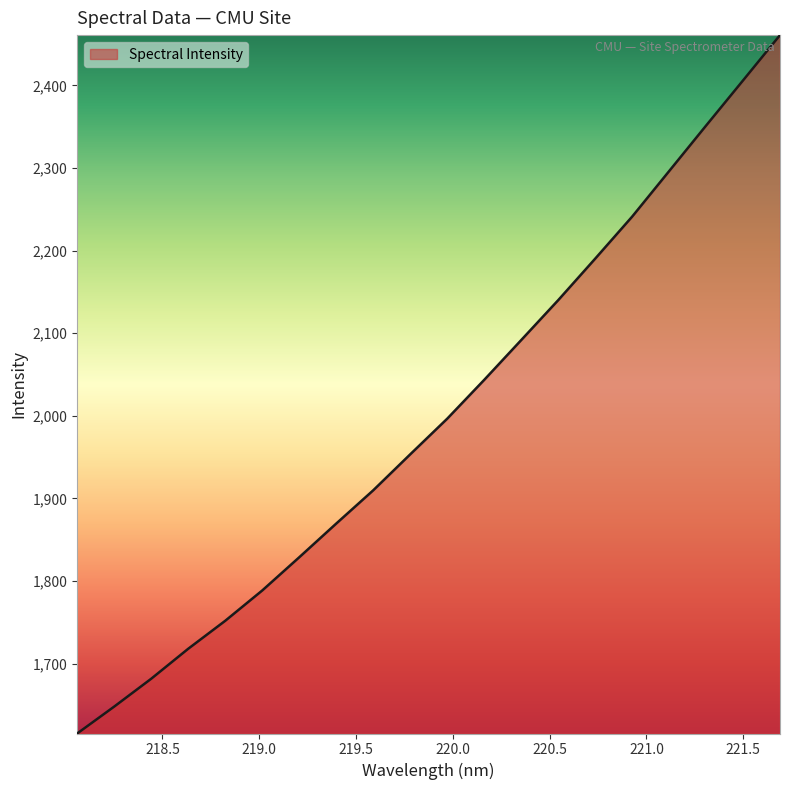

What is the greatest value displayed?

2460.9